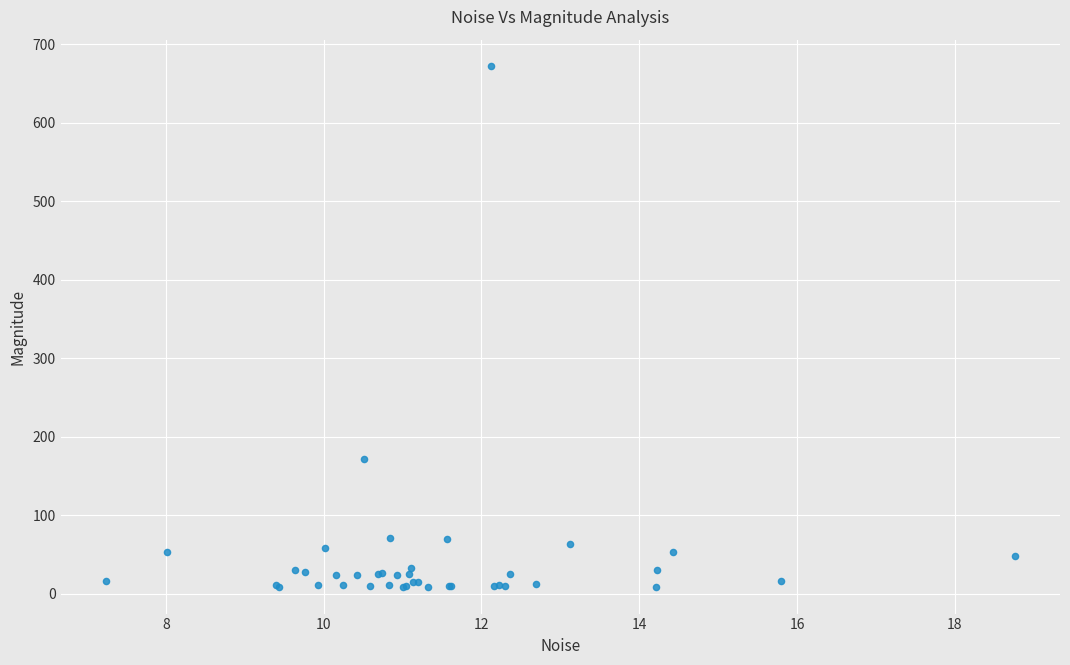

What Y value in the scatter plot is closest to 340?

171.5